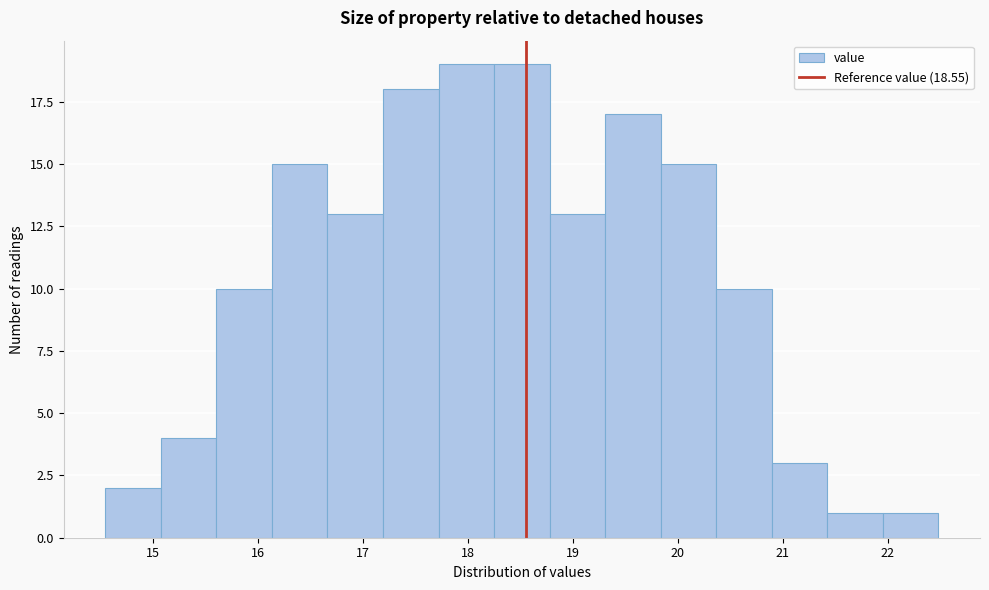

How tall is the bar that spans 15.6 to 16.1 on the x-axis? Neither the bar edges nor the heights are printed on the chart, so give them approximately, as read against the axes.

10